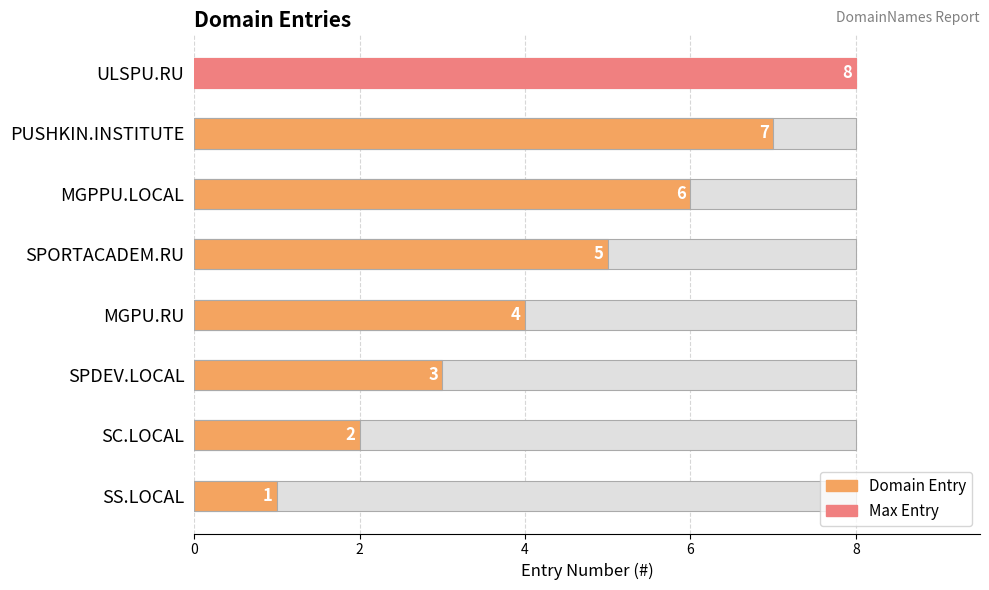

Reading left to right, extract all data points from this chart.

1	2	3	4	5	6	7	8